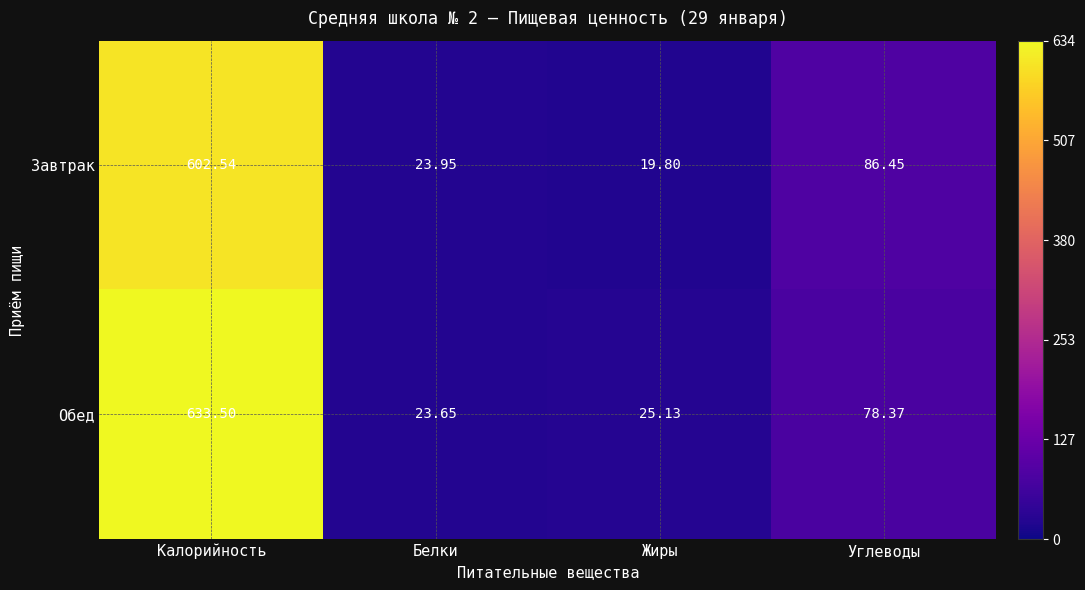

Between Белки and Углеводы, which series saw the biggest shift?

Завтрак